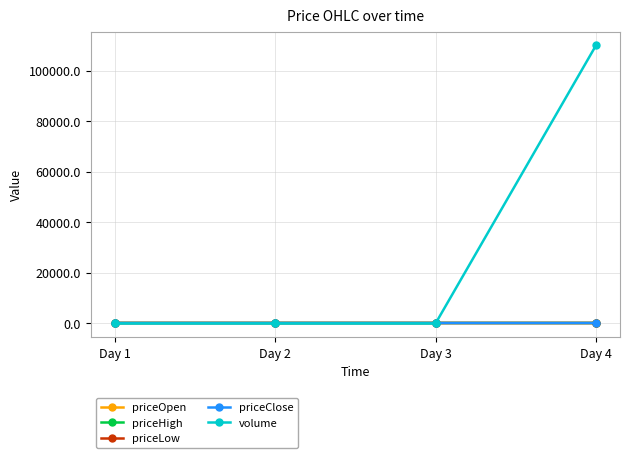

What is the maximum value shown in the chart?

110061.6